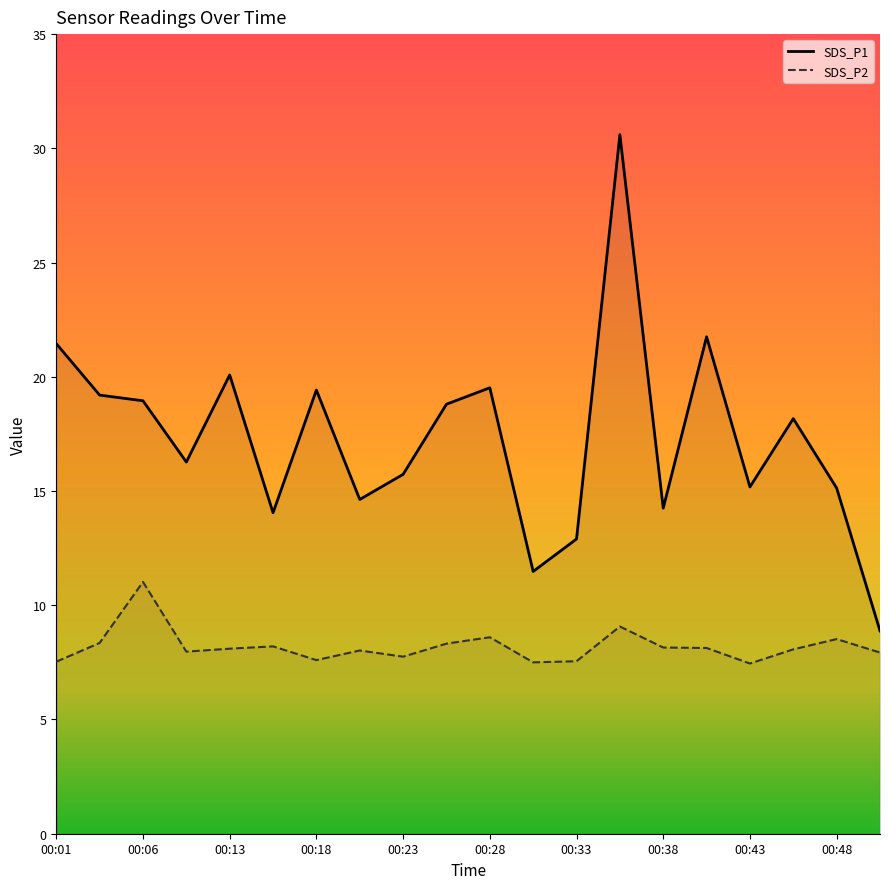

Reading left to right, what are all the values shown in this chart?

SDS_P1: 21.4	19.2	18.9	16.3	20.1	14.1	19.4	14.6	15.7	18.8	19.5	11.5	12.9	30.6	14.2	21.8	15.2	18.2	15.1	8.9
SDS_P2: 7.5	8.3	11.0	8.0	8.1	8.2	7.6	8.0	7.8	8.3	8.6	7.5	7.5	9.1	8.2	8.1	7.5	8.1	8.5	7.9